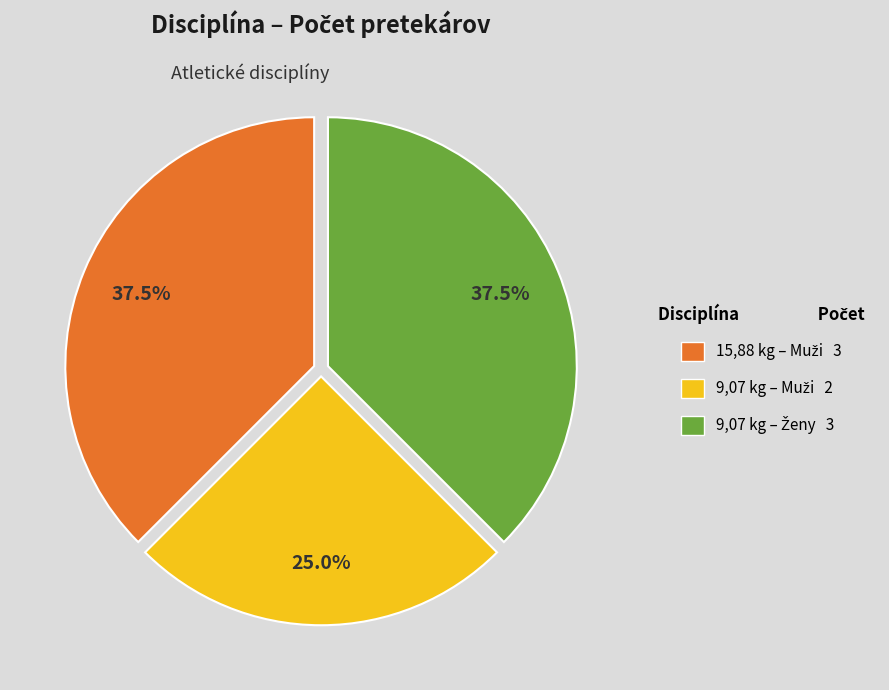

Is there any slice that represents more than half of the pie?

No